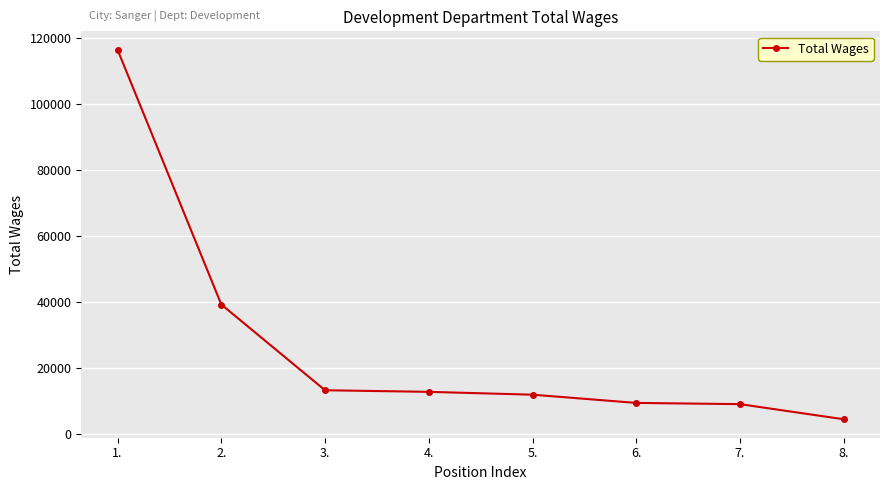

Which label corresponds to the largest value in the chart?

1.